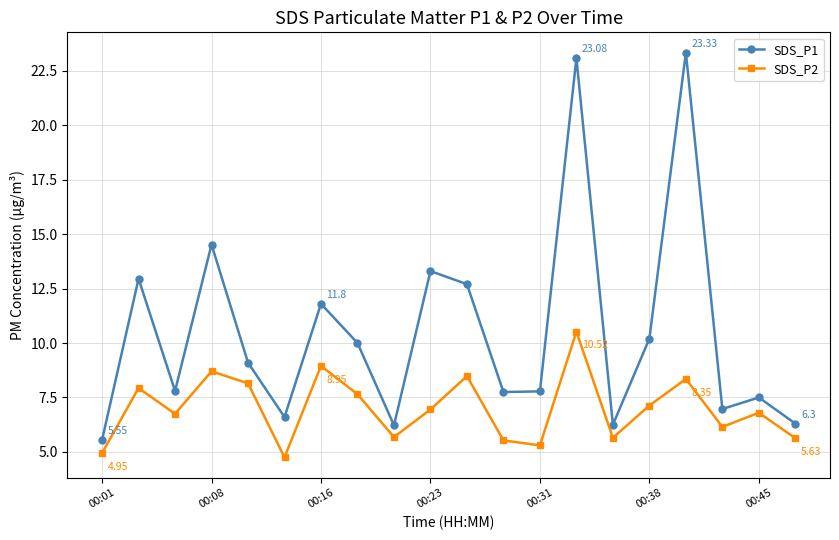

What is the highest value of the SDS_P1 series?

23.3